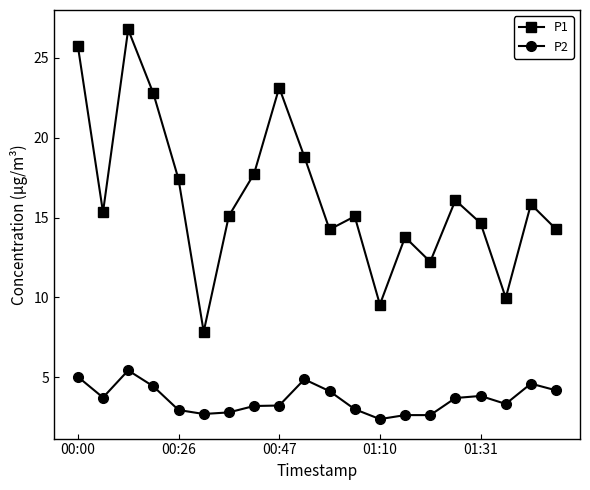

Does the chart have visible grid lines?

No